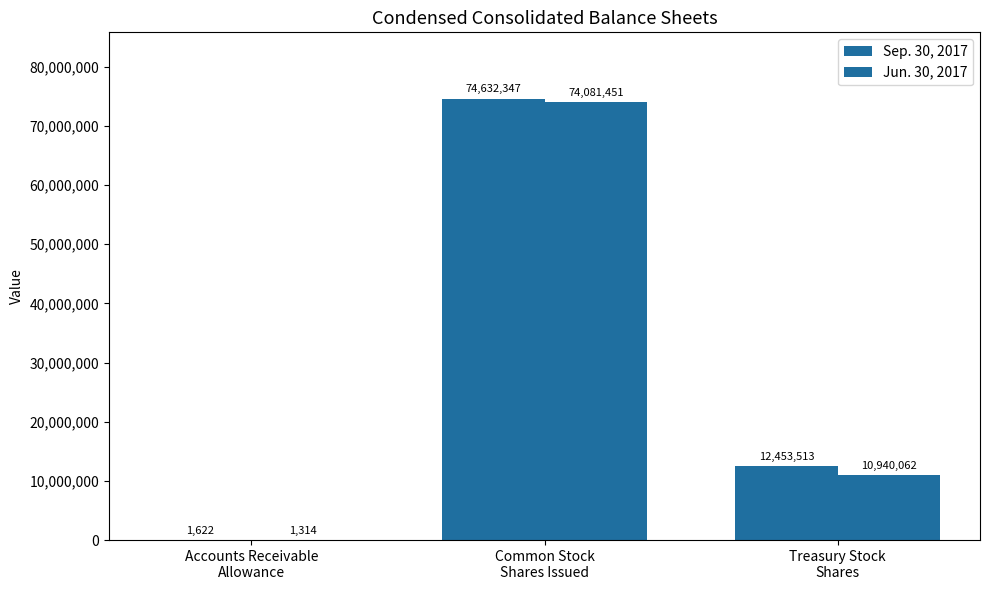

Are the bars horizontal?

No